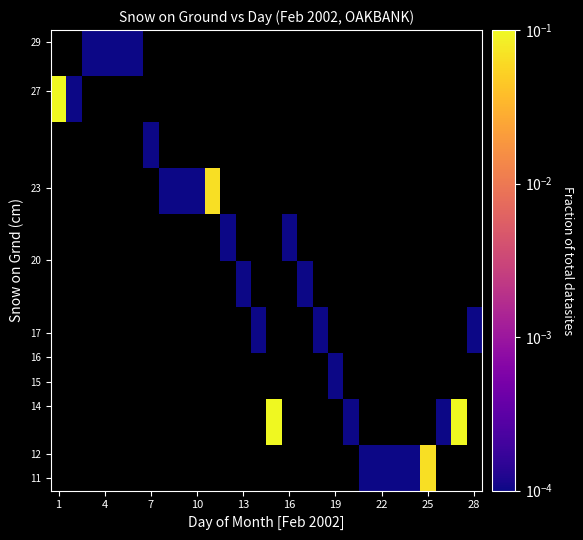

Which label corresponds to the largest value in the chart?

14